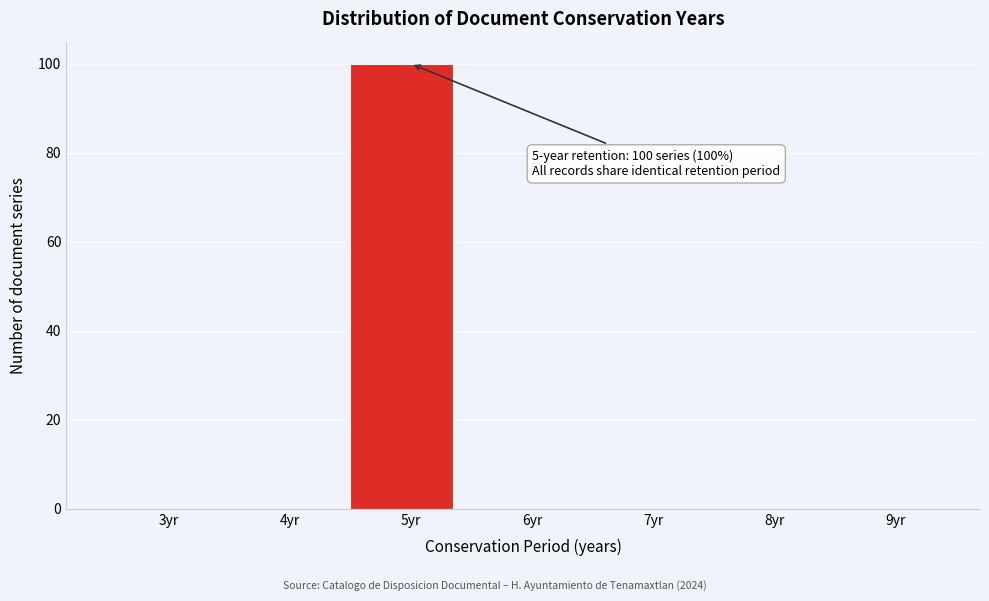

Reading left to right, extract all data points from this chart.

3yr=0	4yr=0	5yr=100	6yr=0	7yr=0	8yr=0	9yr=0